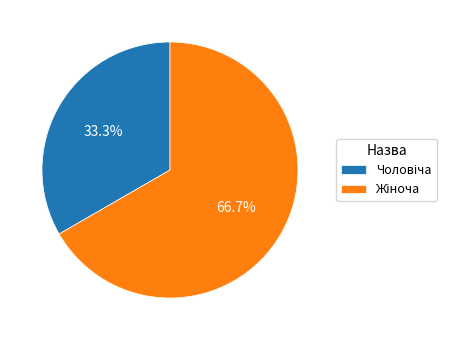

How many segments does this pie chart have?

2